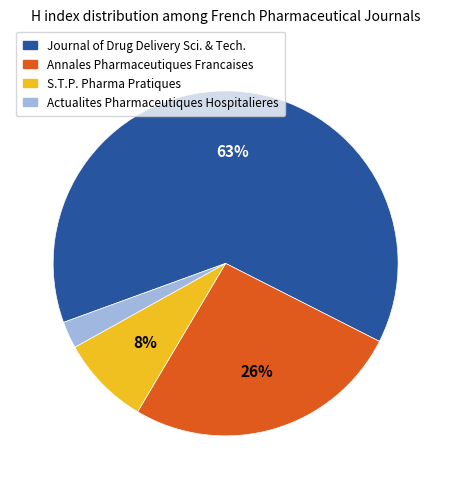

What percentage is the Actualites Pharmaceutiques Hospitalieres slice, to the nearest percent?

3%